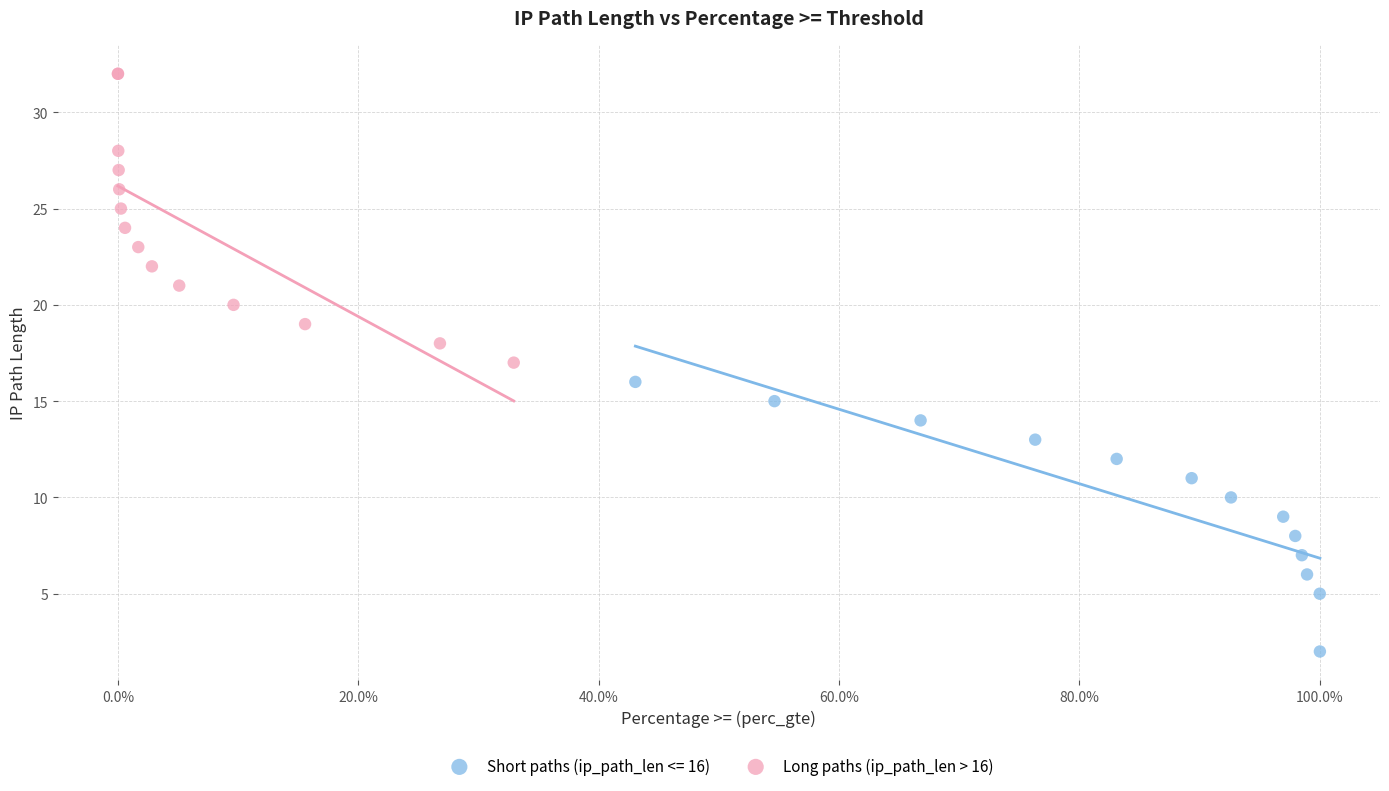

Which series contains the lowest Y value?

Short paths (ip_path_len <= 16)